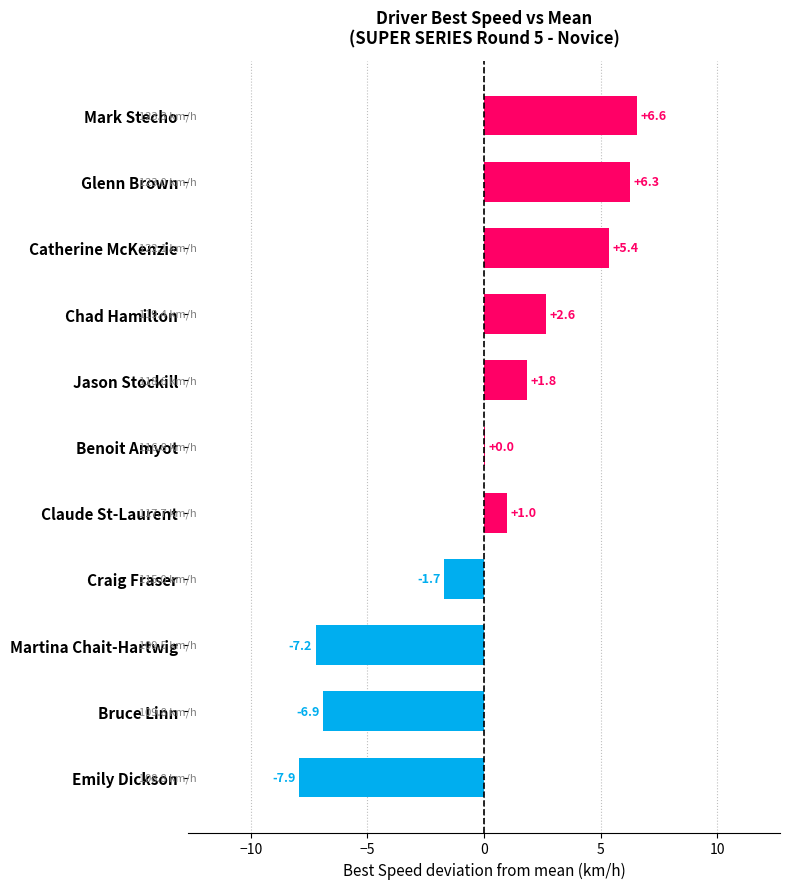

At which category does the chart reach its peak across all series?

Mark Stecho